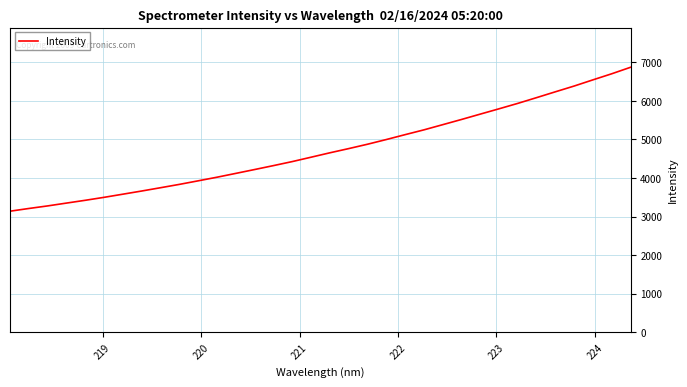

What is the smallest value displayed?

3139.1